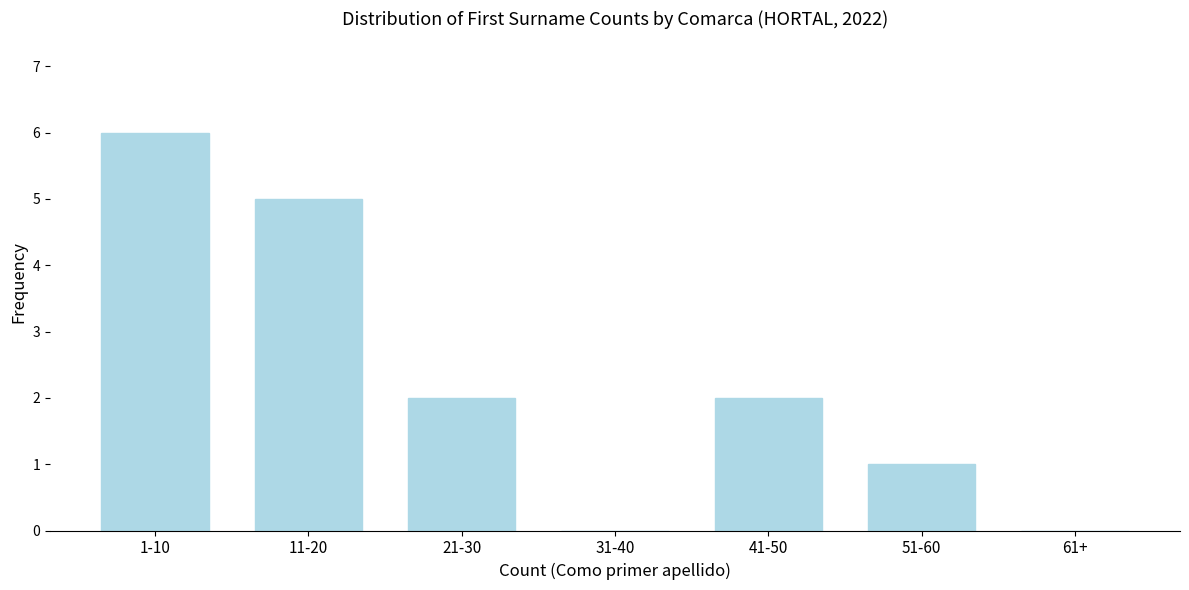

Reading right to left, transcribe all the data shown in this chart.

61+=0	51-60=1	41-50=2	31-40=0	21-30=2	11-20=5	1-10=6